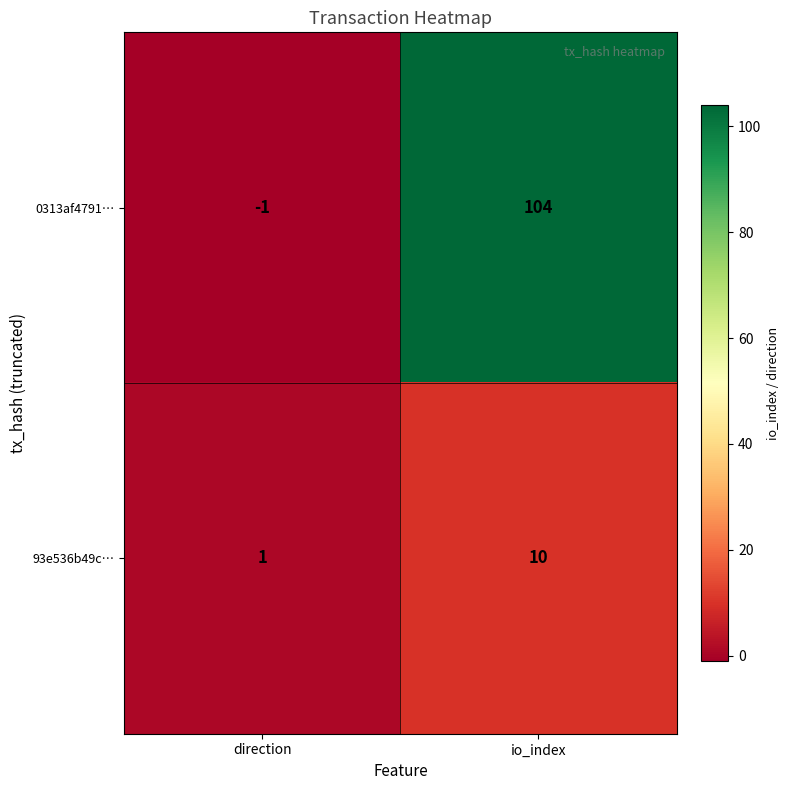

At which label does 0313af4791… reach its peak?

io_index